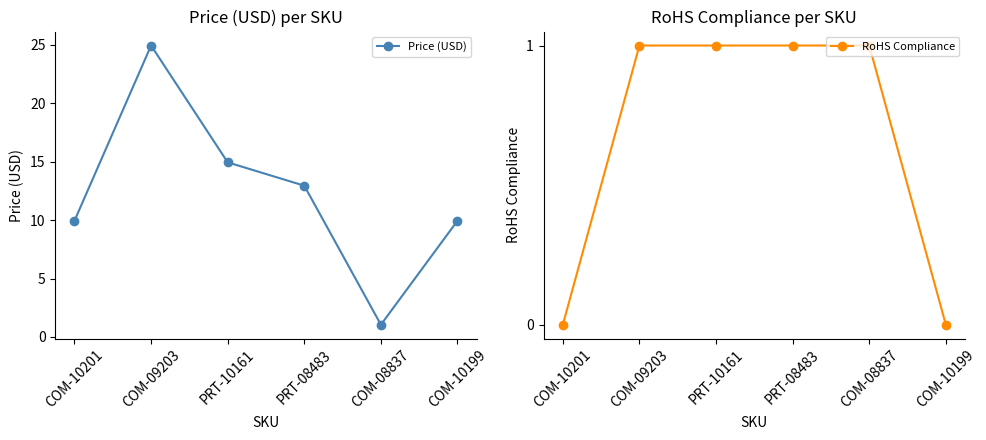

What is the difference between the maximum and second lowest values in the RoHS Compliance series?

1